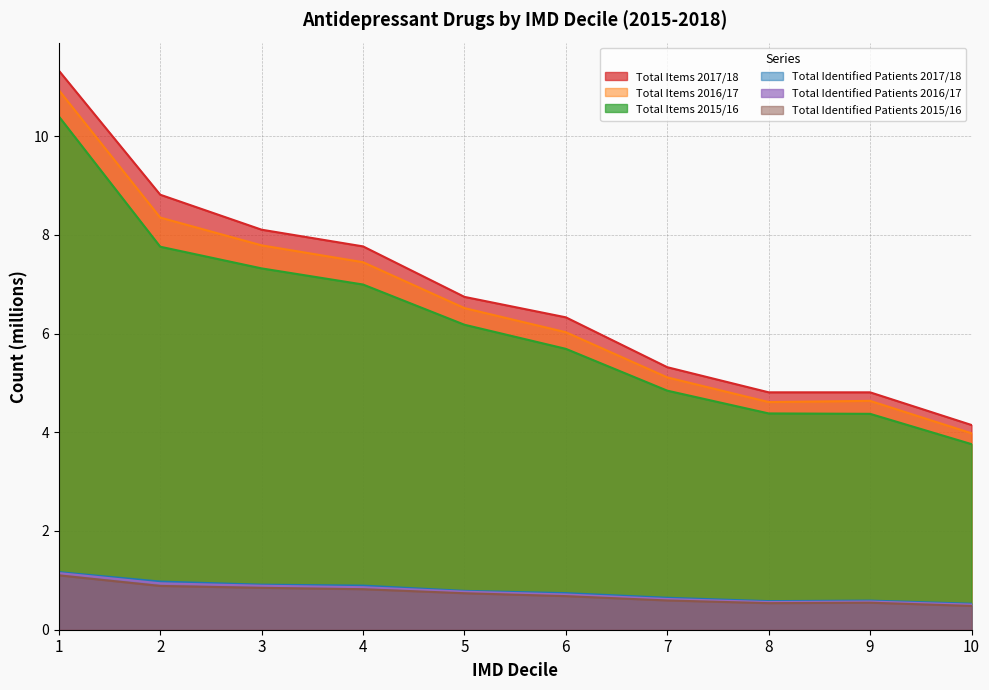

At 2, list the series in order from largest to smallest.

Total Items 2017/18, Total Items 2016/17, Total Items 2015/16, Total Identified Patients 2017/18, Total Identified Patients 2016/17, Total Identified Patients 2015/16